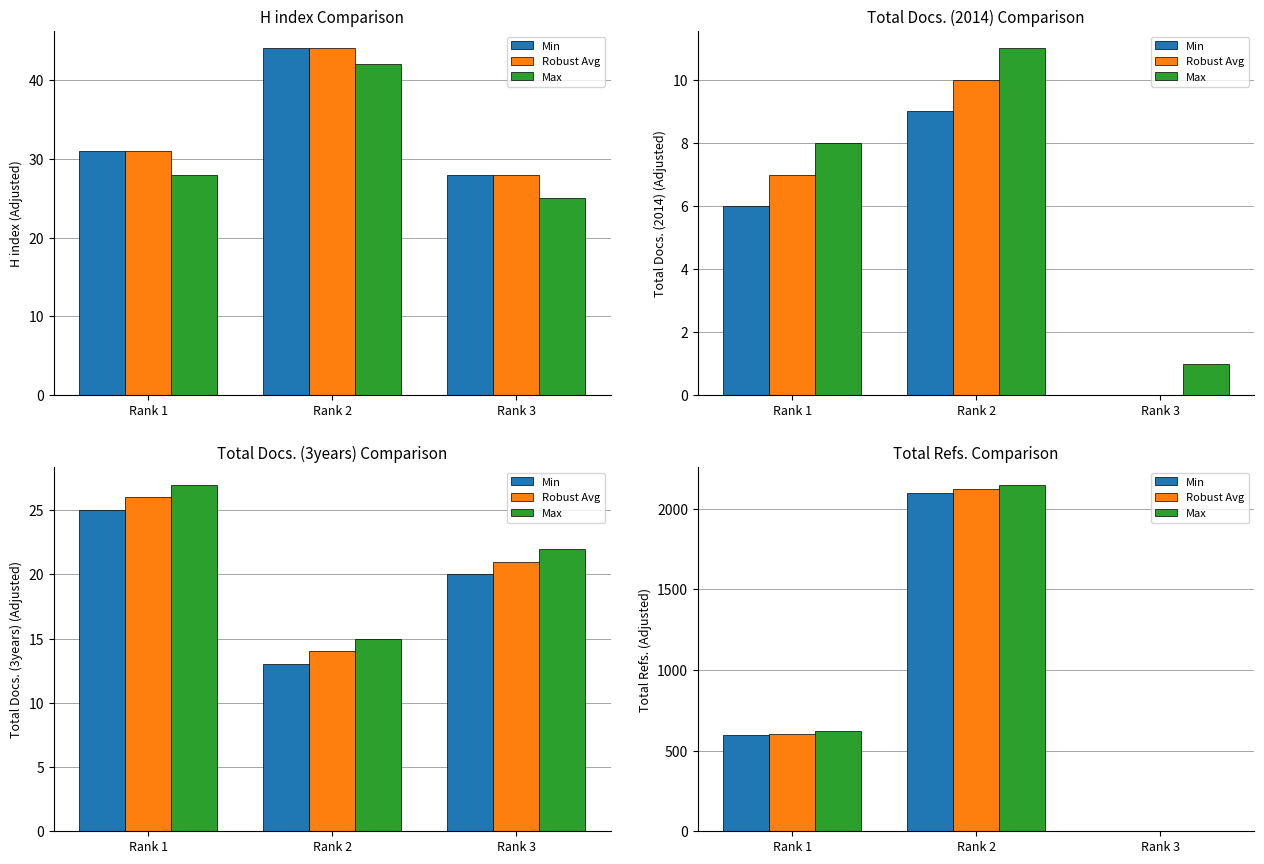

Reading left to right, extract all data points from this chart.

Min: 600	2100	0
Robust Avg: 606	2123	0
Max: 620	2150	2